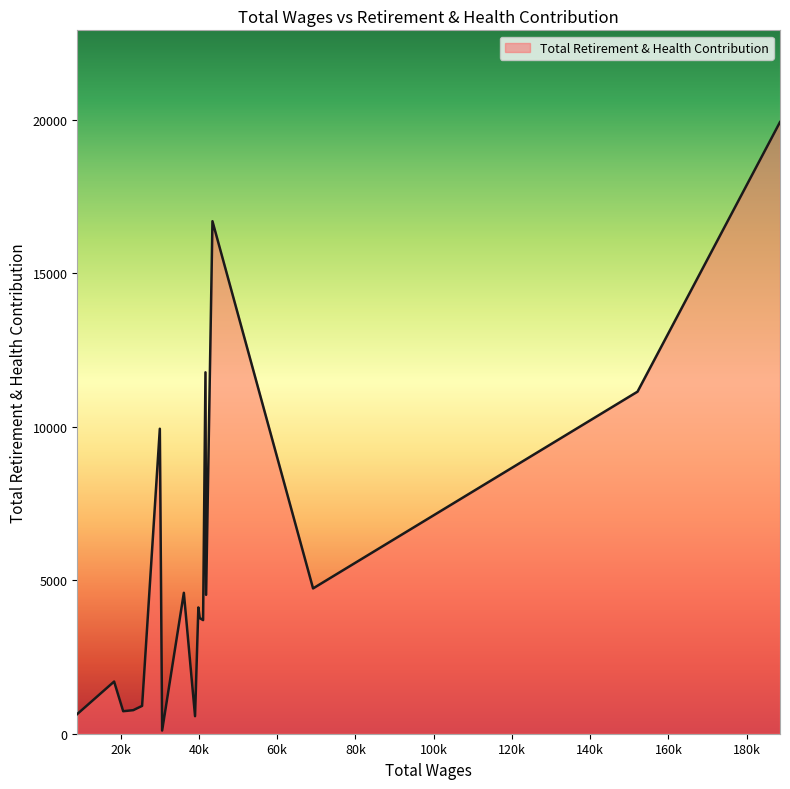

Which category has the highest value across all series?

188533.0